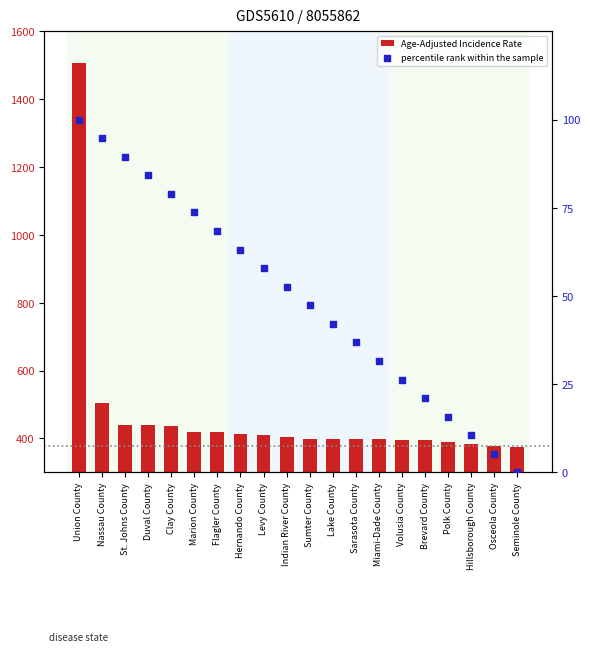

What are all the series names shown in the legend?

Age-Adjusted Incidence Rate, percentile rank within the sample